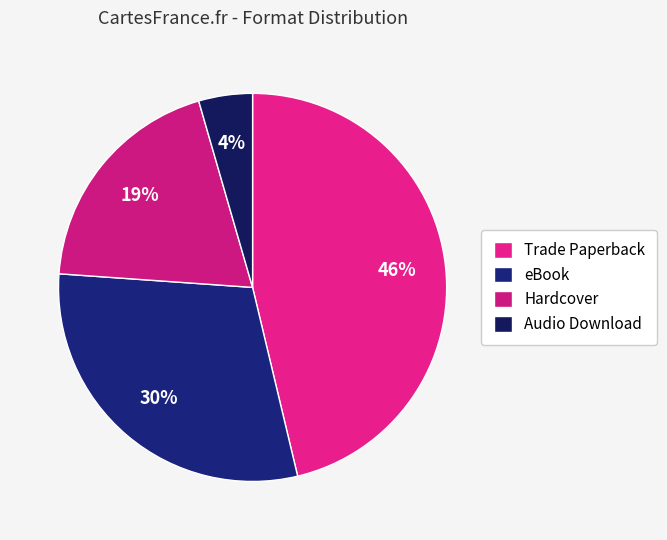

What is the smallest slice in the pie chart?

Audio Download